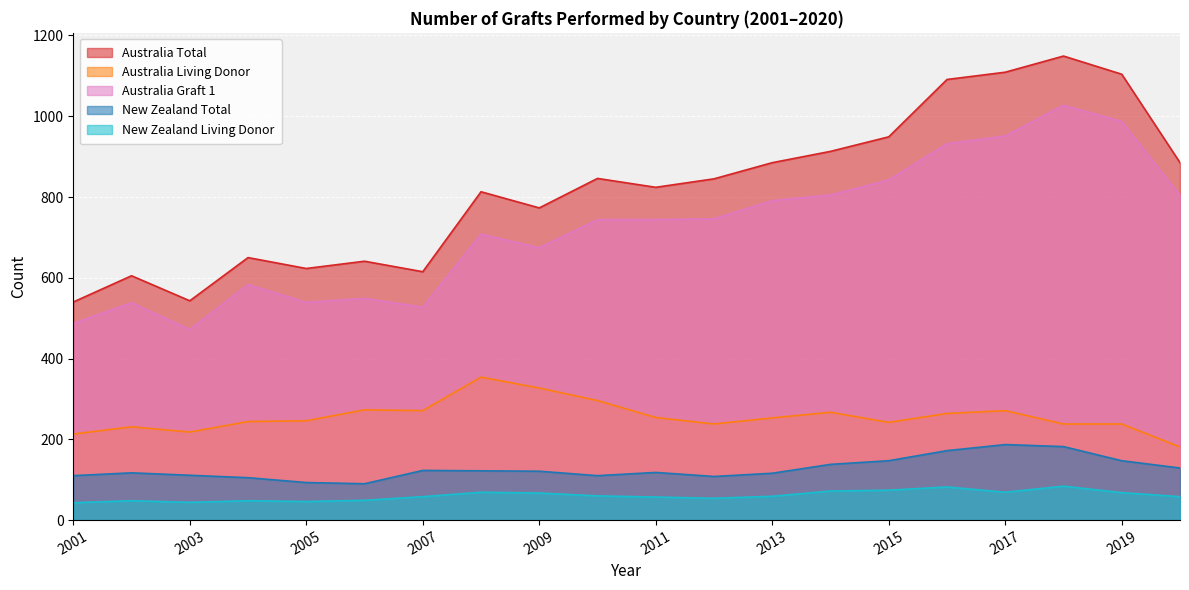

How many data points does each series have?

20